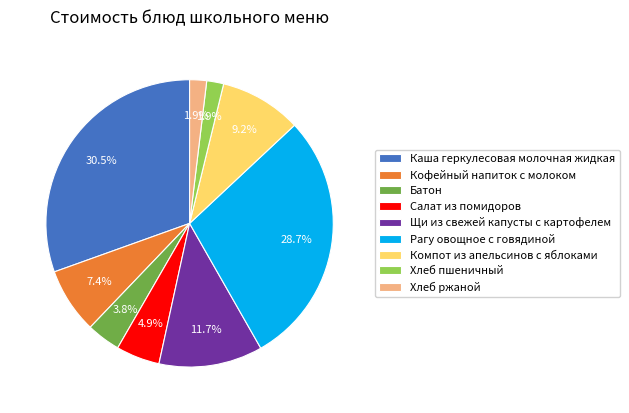

What percentage do Хлеб ржаной and Рагу овощное с говядиной together represent?

30.6%